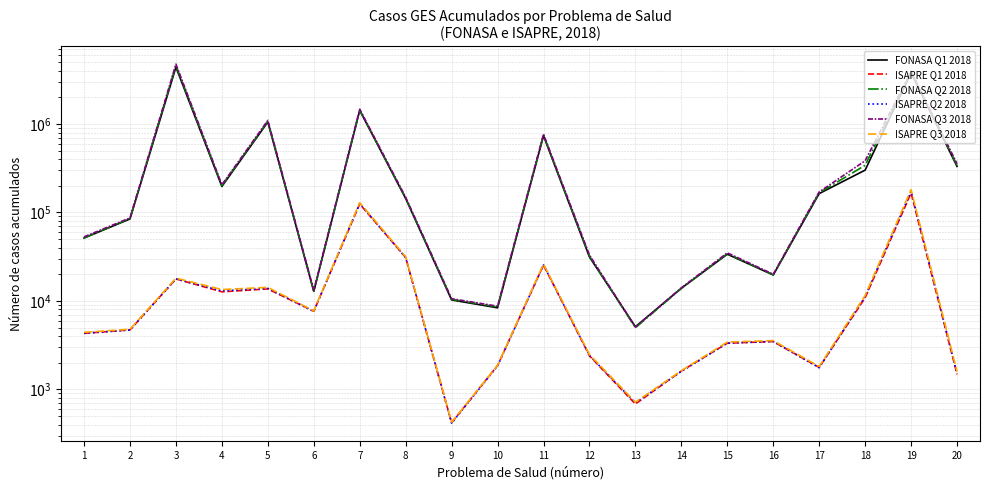

What are all the series names shown in the legend?

FONASA Q1 2018, ISAPRE Q1 2018, FONASA Q2 2018, ISAPRE Q2 2018, FONASA Q3 2018, ISAPRE Q3 2018